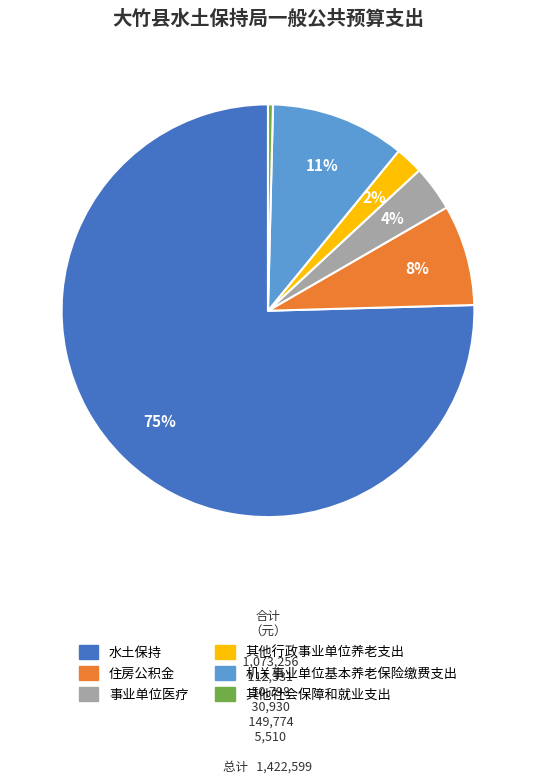

Rank the categories by value from highest to lowest.

水土保持, 机关事业单位基本养老保险缴费支出, 住房公积金, 事业单位医疗, 其他行政事业单位养老支出, 其他社会保障和就业支出